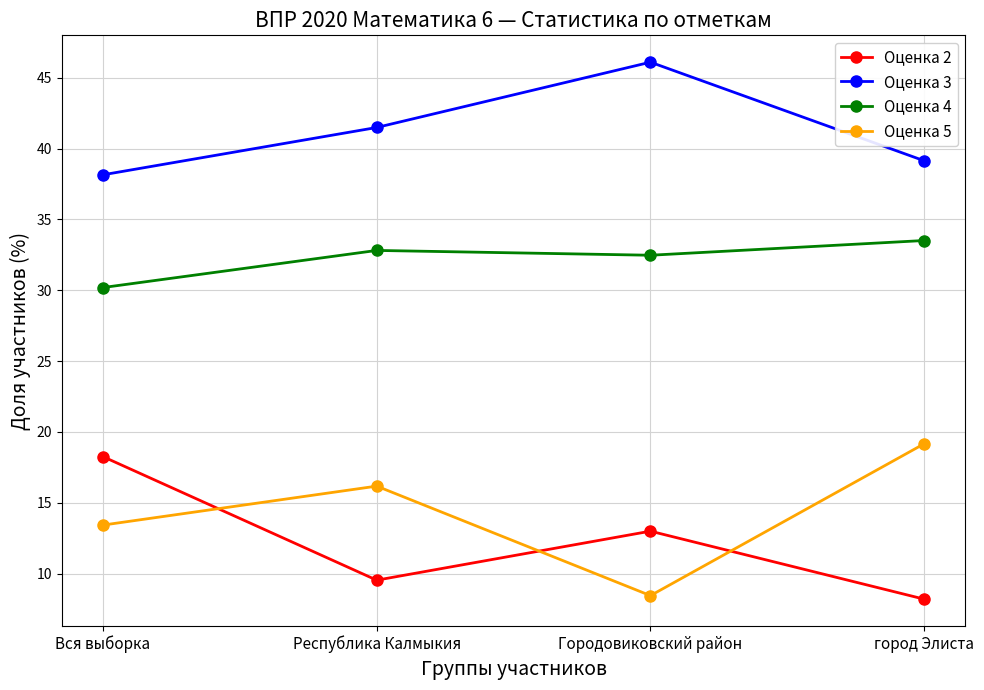

Does the chart display data point markers on the line(s)?

Yes